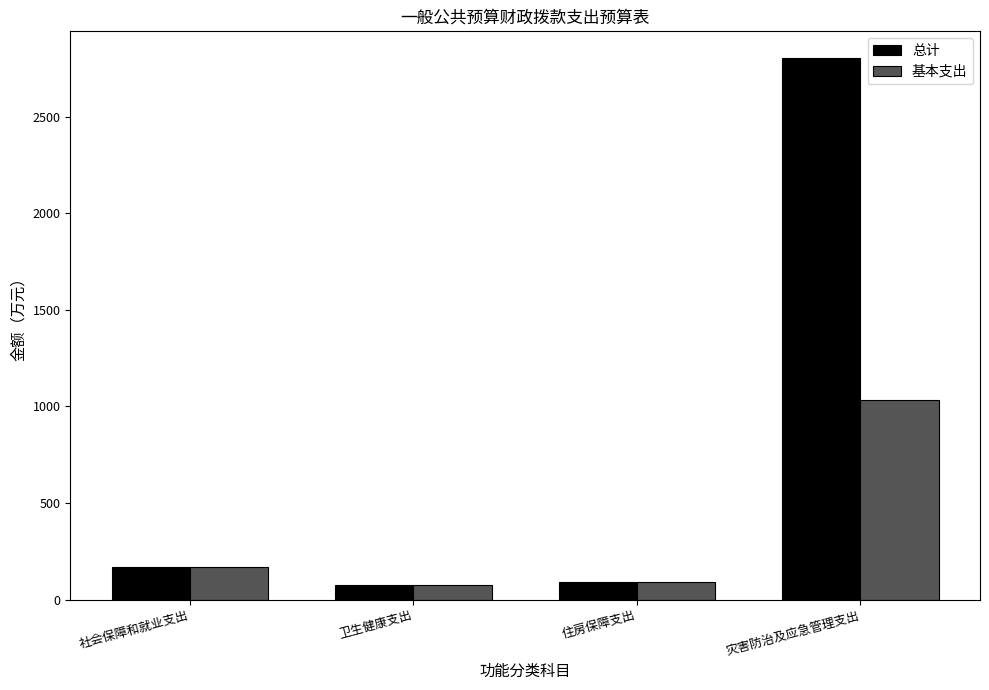

What is the label of the 2nd bar from the right?

住房保障支出